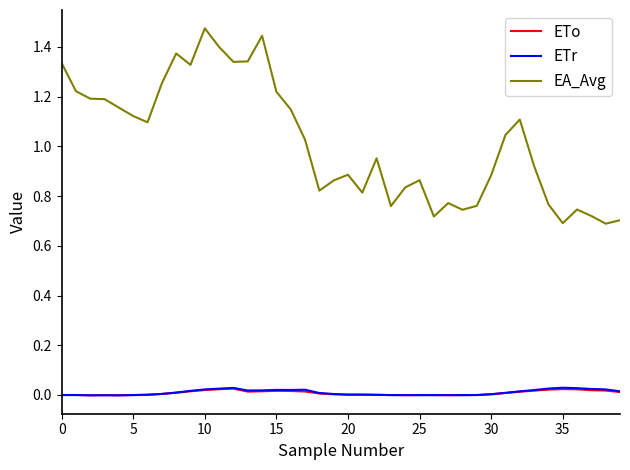

True or false: ETo and EA_Avg cross at least once.

False